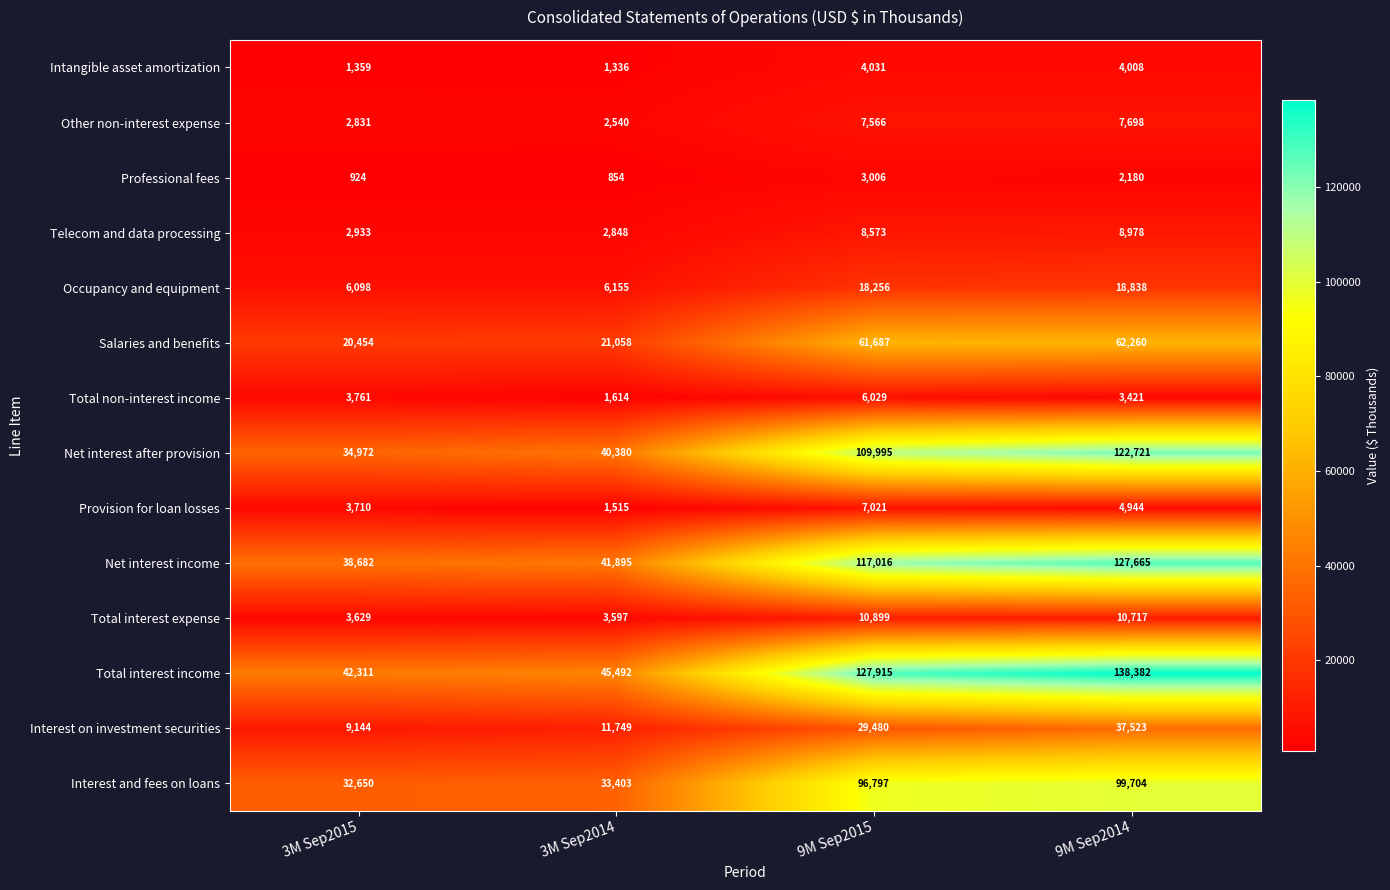

At which category does the chart reach its peak across all series?

9M Sep2014